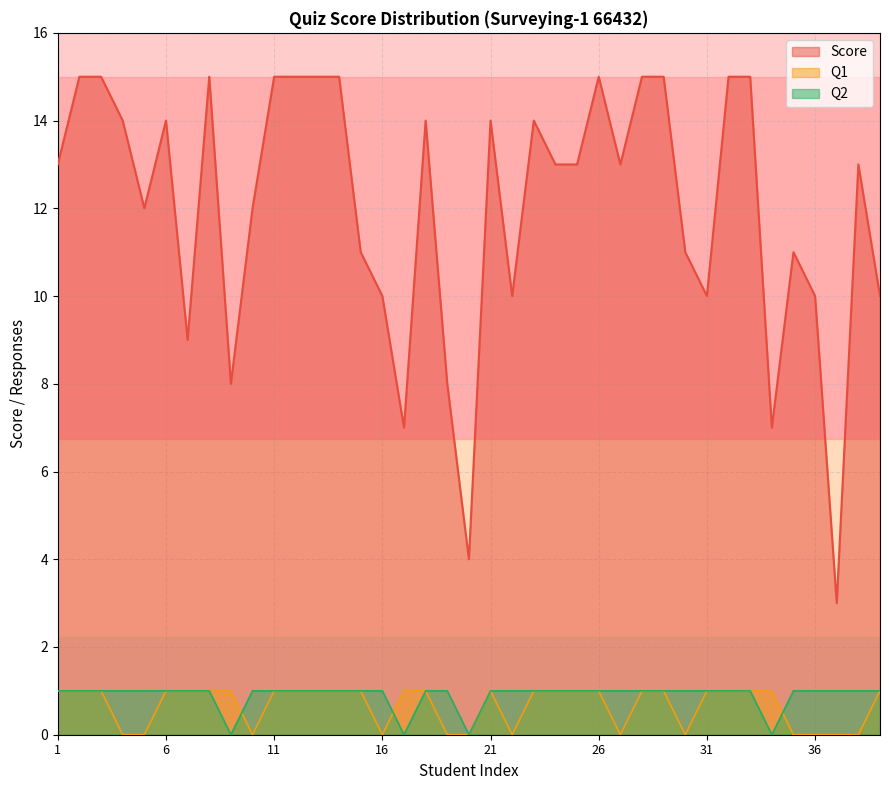

Where does the Score series first go above 13?

2